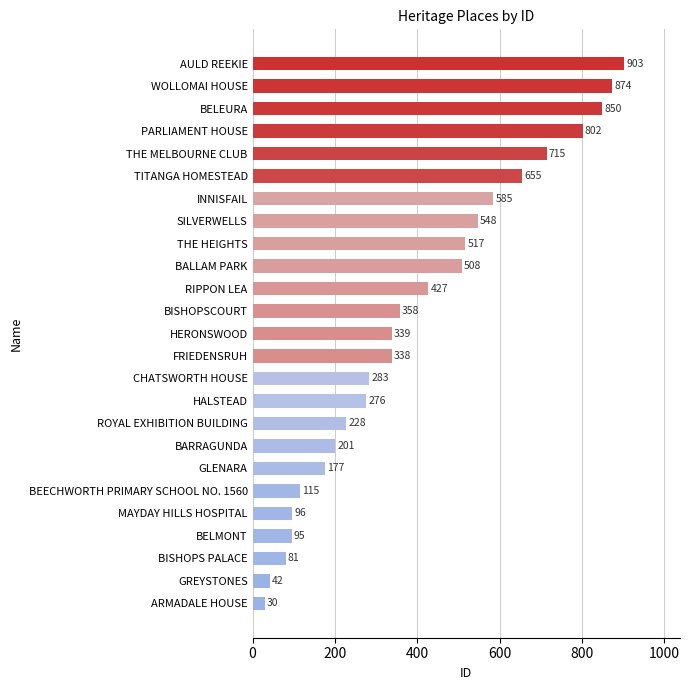

Are the bars horizontal?

Yes